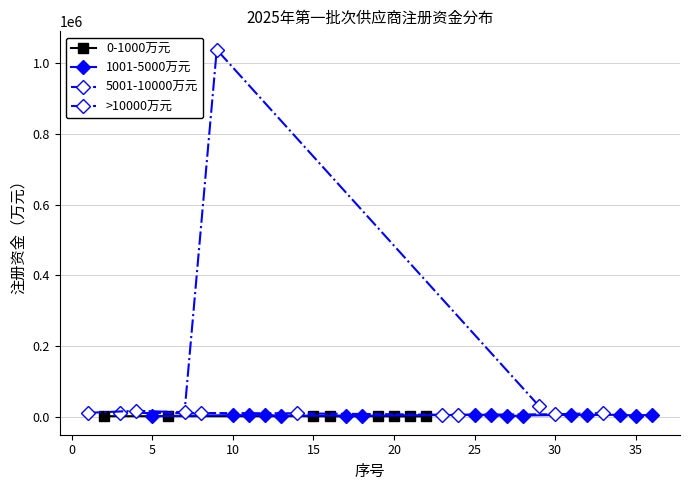

Which label corresponds to the largest value in the chart?

9